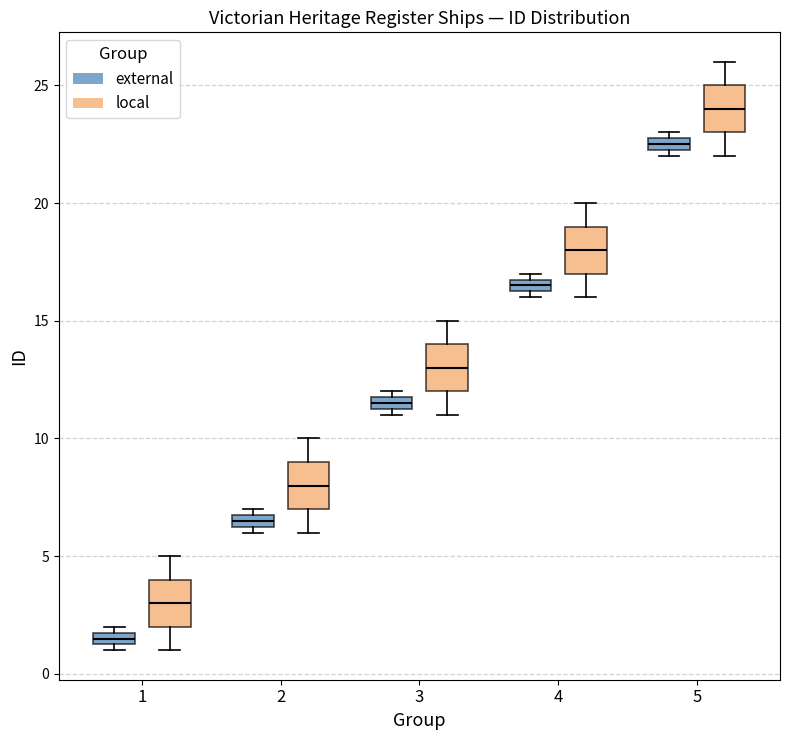

Which box's median line is the lowest?

1 (external)